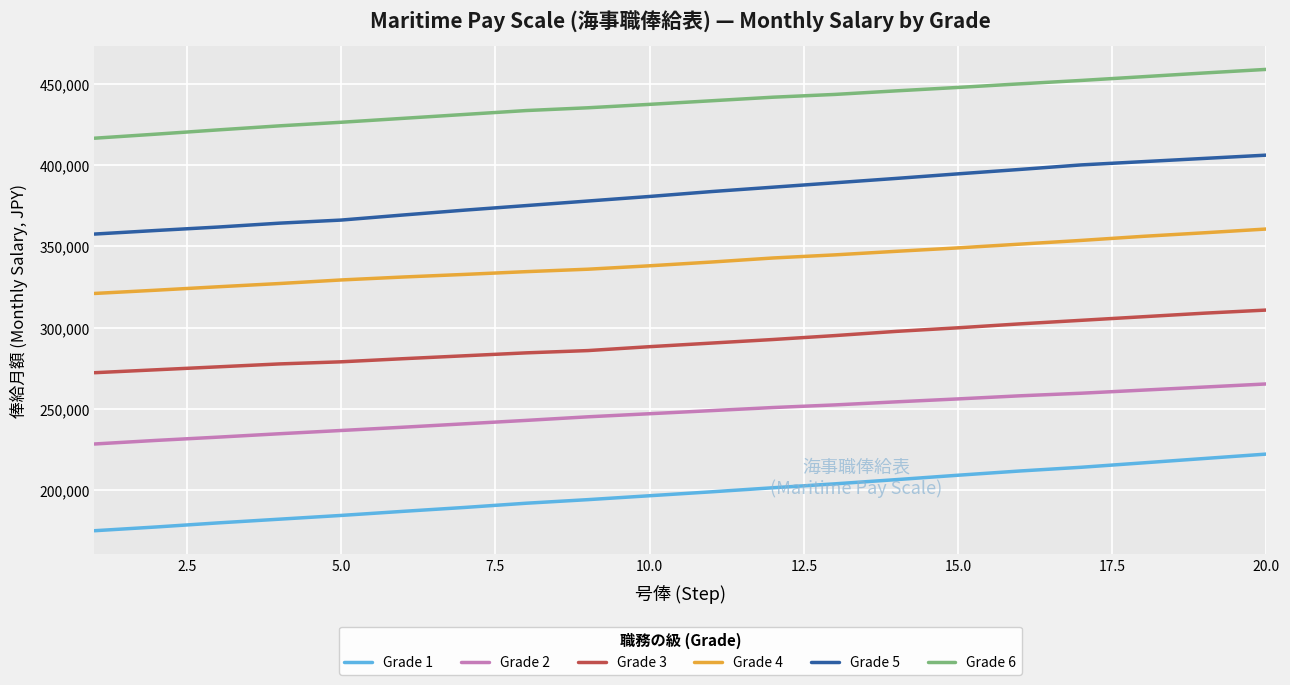

List the series in order of their peak value, highest first.

Grade 6, Grade 5, Grade 4, Grade 3, Grade 2, Grade 1